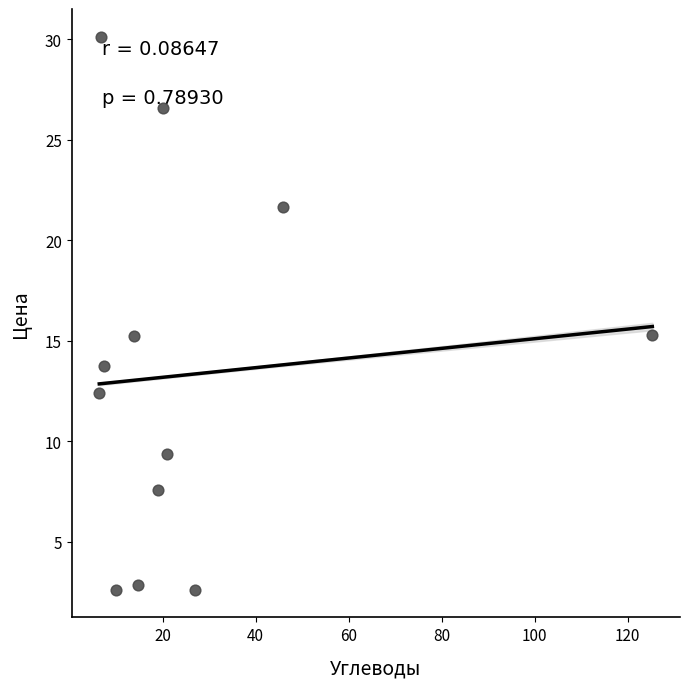

What is the average X value?

26.5